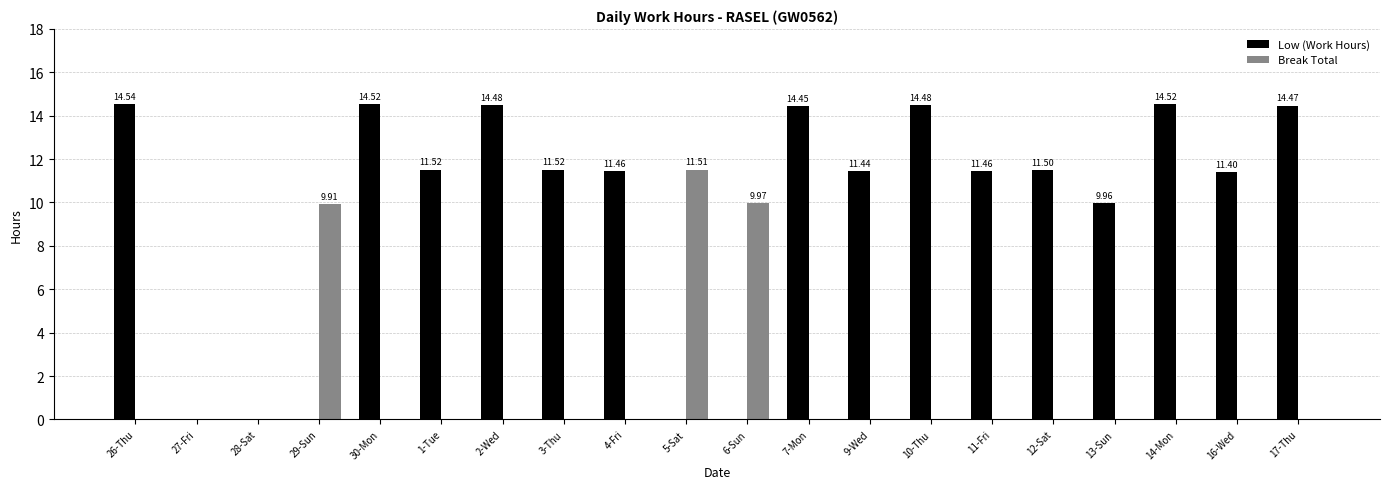

Which series has the largest total across all categories?

Low (Work Hours)